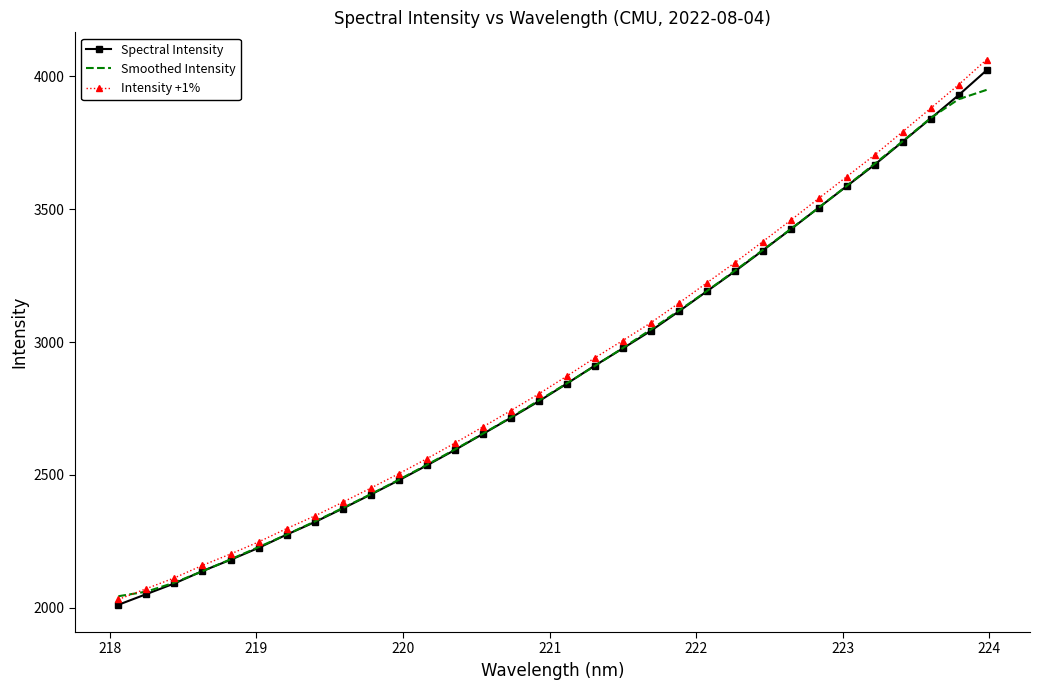

Which series has the largest range (max minus min)?

Intensity +1%